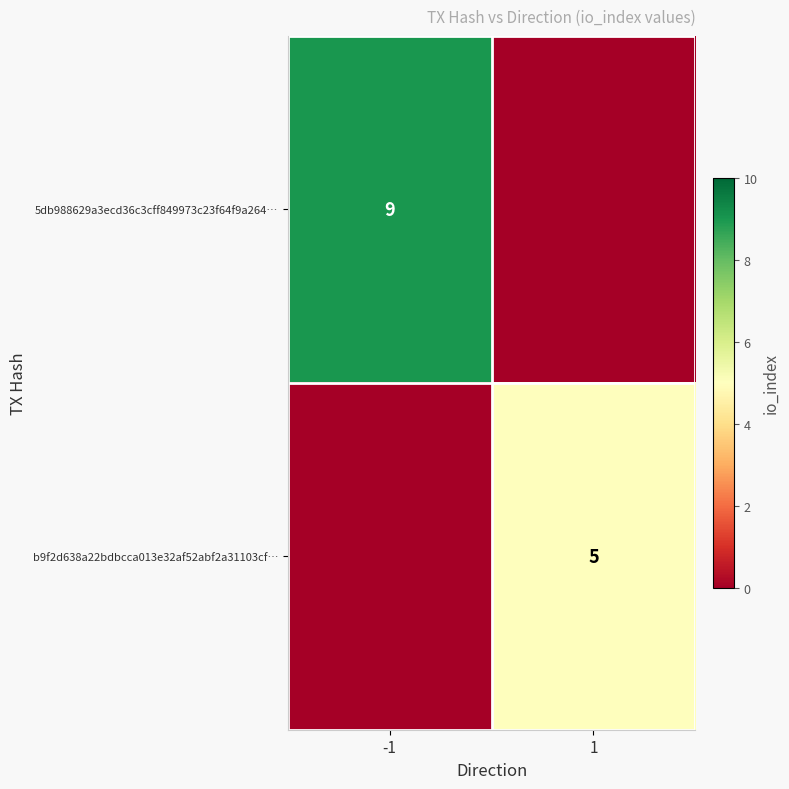

The value of b9f2d638a22bdbcca013e32af52abf2a31103cf… at 1 is 5. True or false?

True